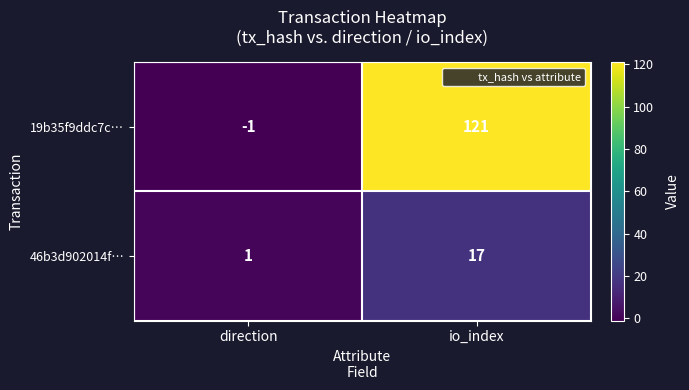

How many series are shown in this chart?

2